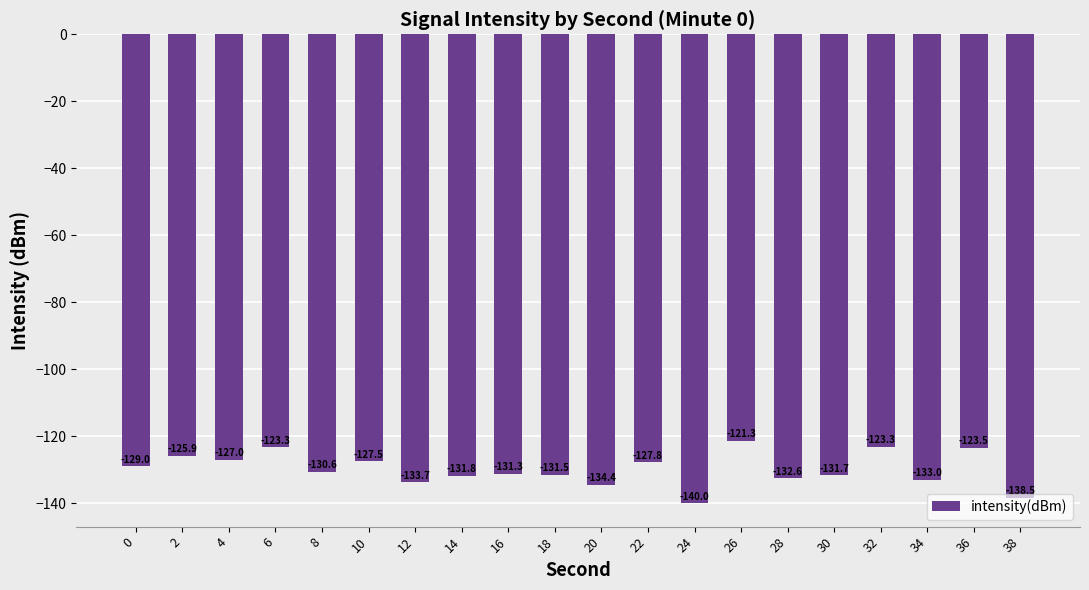

At which label is the value closest to -130?

8